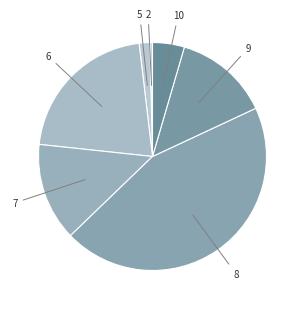

How many segments does this pie chart have?

7